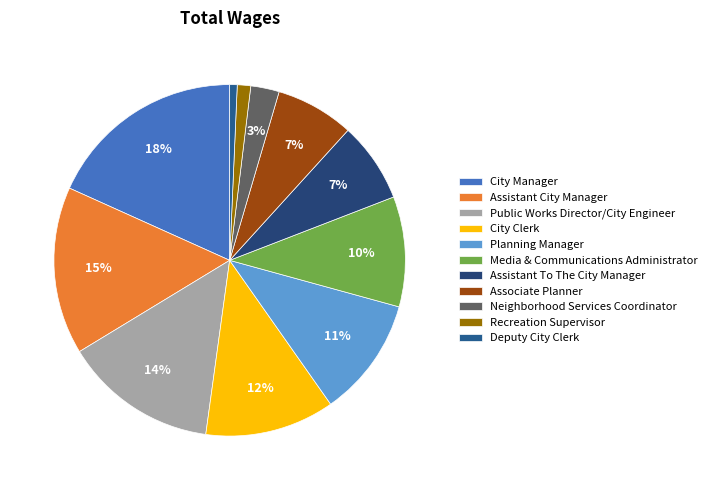

To the nearest percent, what is the combined percentage of City Manager and Planning Manager?

29%